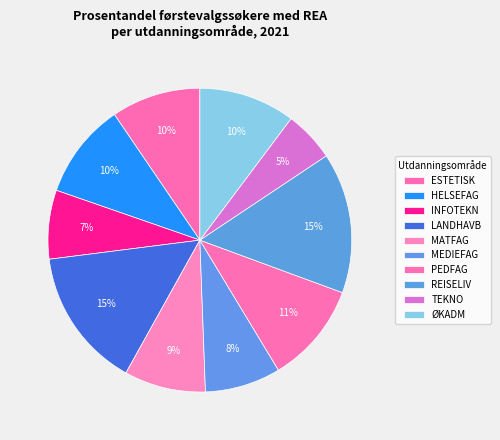

Which slice is the largest?

REISELIV